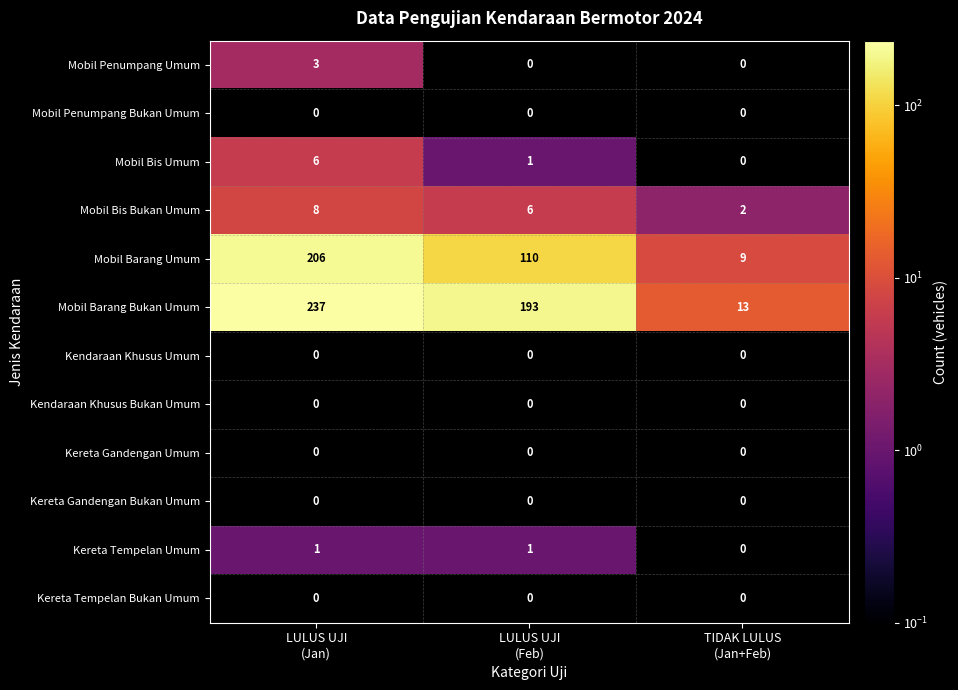

Count the Mobil Barang Bukan Umum values in the range 13 to 237.

3